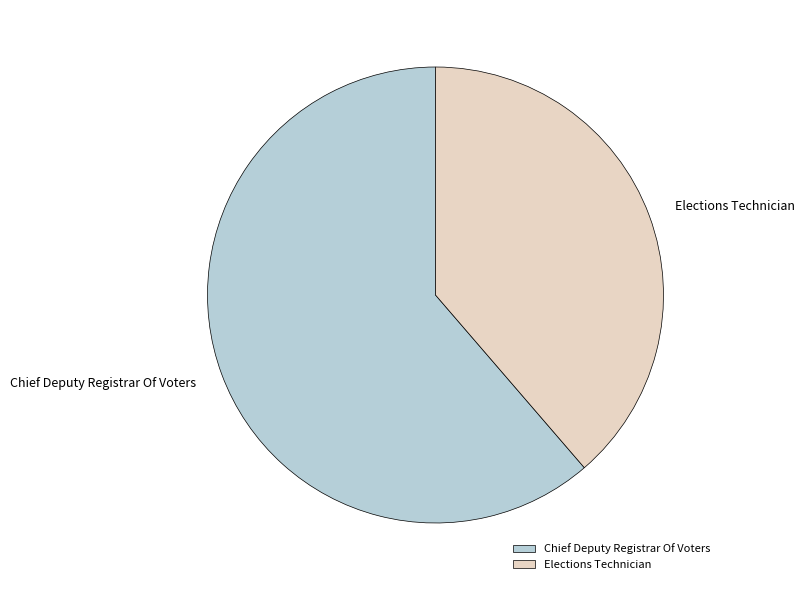

Which slice is the smallest?

Elections Technician